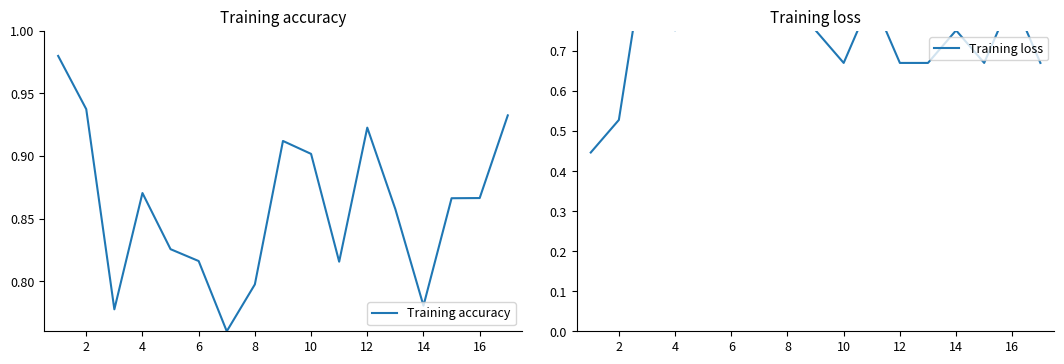

Reading left to right, list all the values displayed in this chart.

Training accuracy: 1.0	0.9	0.8	0.9	0.8	0.8	0.8	0.8	0.9	0.9	0.8	0.9	0.9	0.8	0.9	0.9	0.9
Training loss: 0.4	0.5	1.0	0.8	1.1	0.9	1.0	0.8	0.8	0.7	0.8	0.7	0.7	0.8	0.7	0.8	0.7